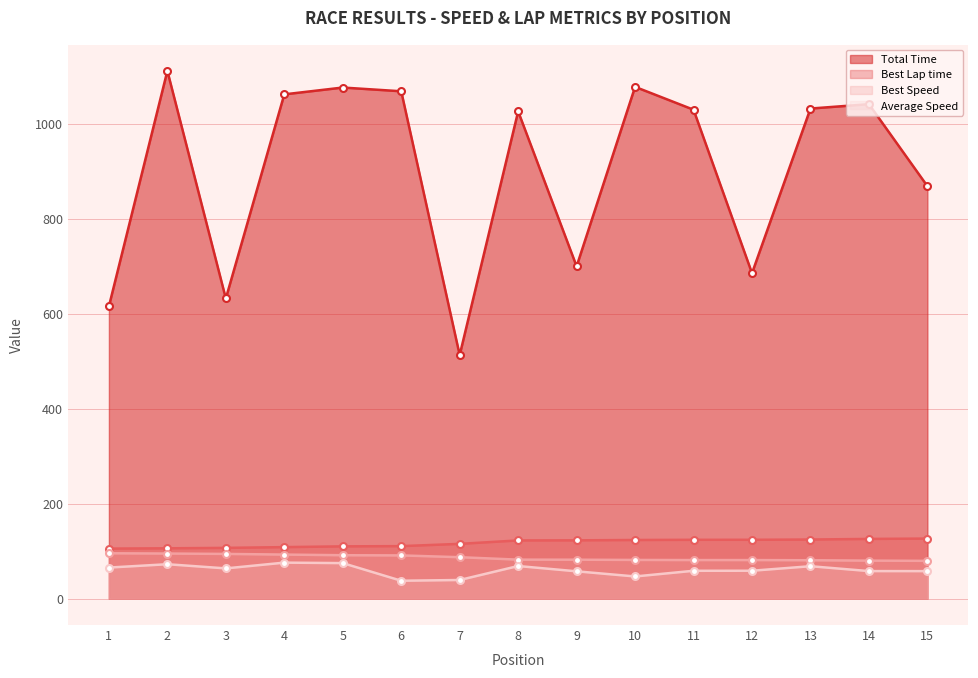

True or false: Average Speed and Best Lap time intersect in this chart.

False